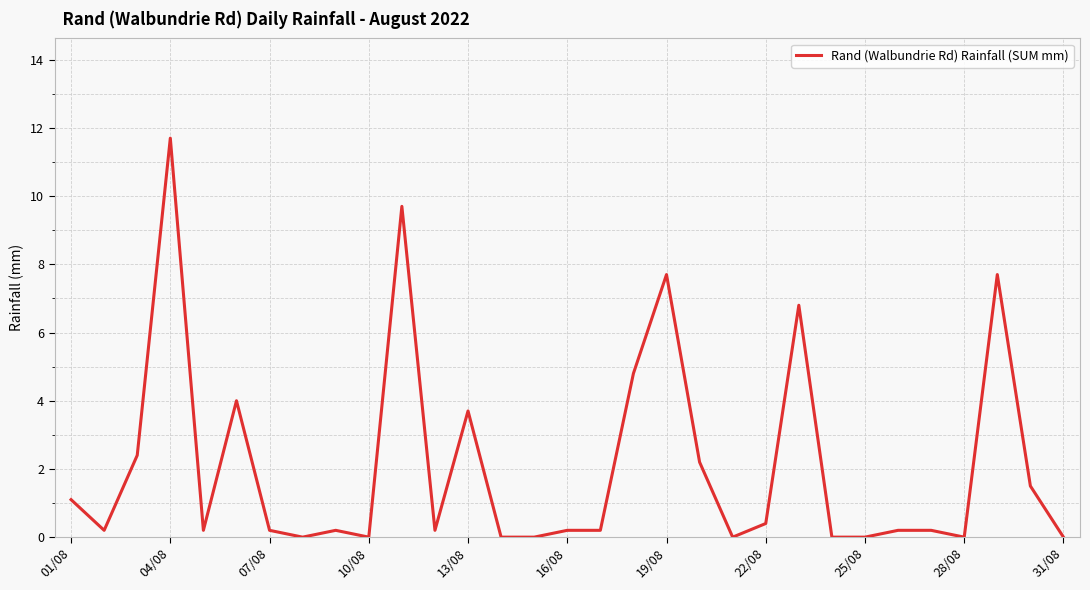

Reading right to left, list all the values displayed in this chart.

0.0	1.5	7.7	0.0	0.2	0.2	0.0	0.0	6.8	0.4	0.0	2.2	7.7	4.8	0.2	0.2	0.0	0.0	3.7	0.2	9.7	0.0	0.2	0.0	0.2	4.0	0.2	11.7	2.4	0.2	1.1